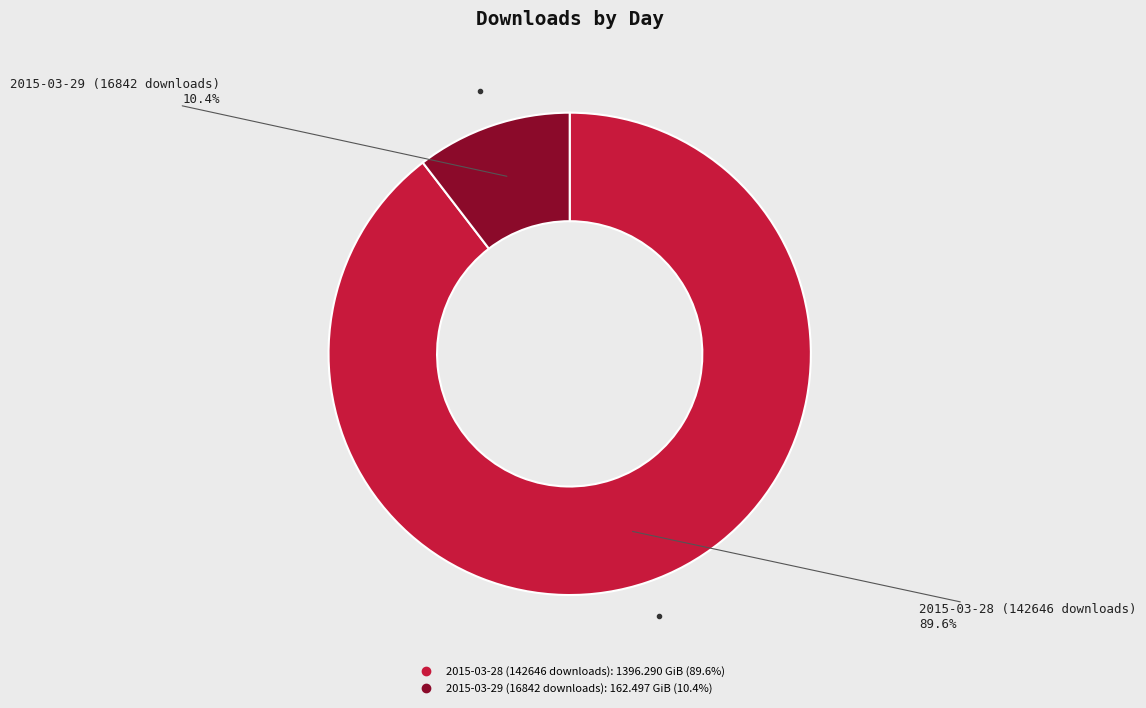

What is the total percentage of 2015-03-29 (16842 downloads) and 2015-03-28 (142646 downloads)?

100.0%